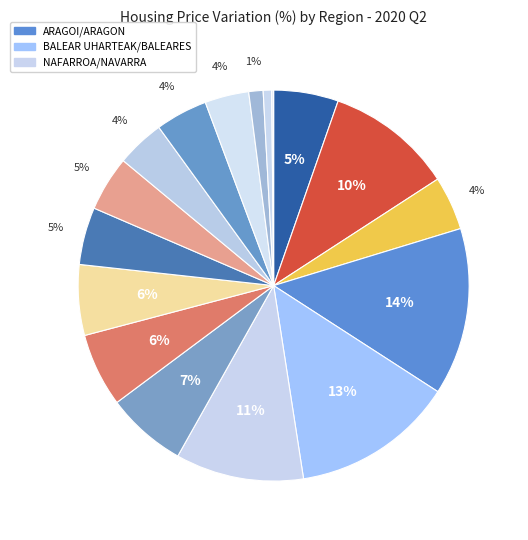

What is the smallest slice in the pie chart?

MURTZIA/MURCIA